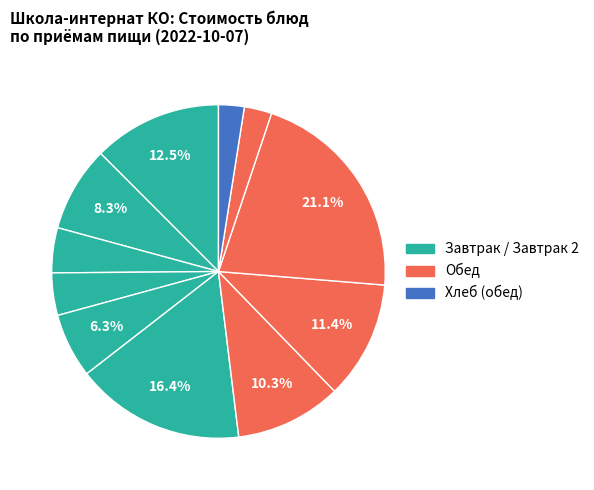

Count the number of slices in the pie.

11